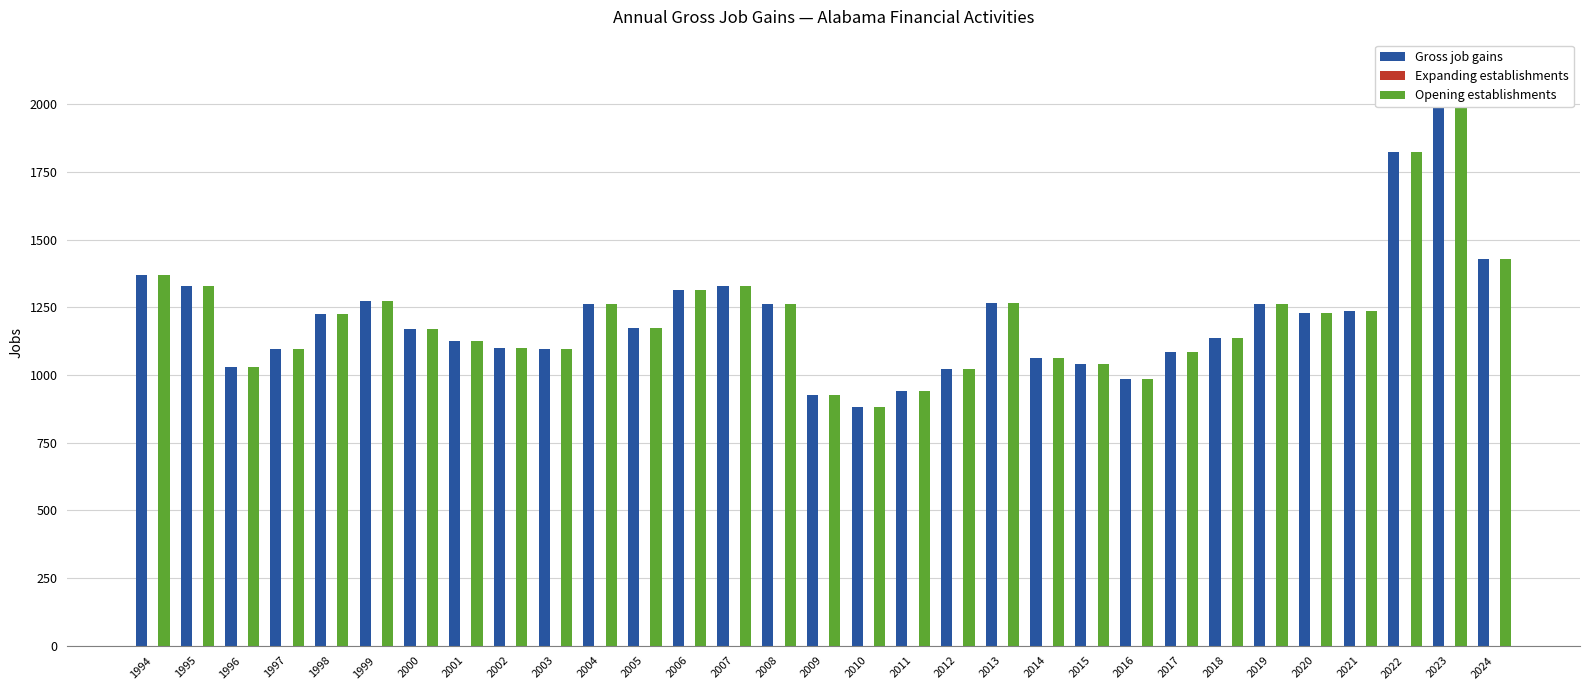

What is the total value across all series at 2018?

2274